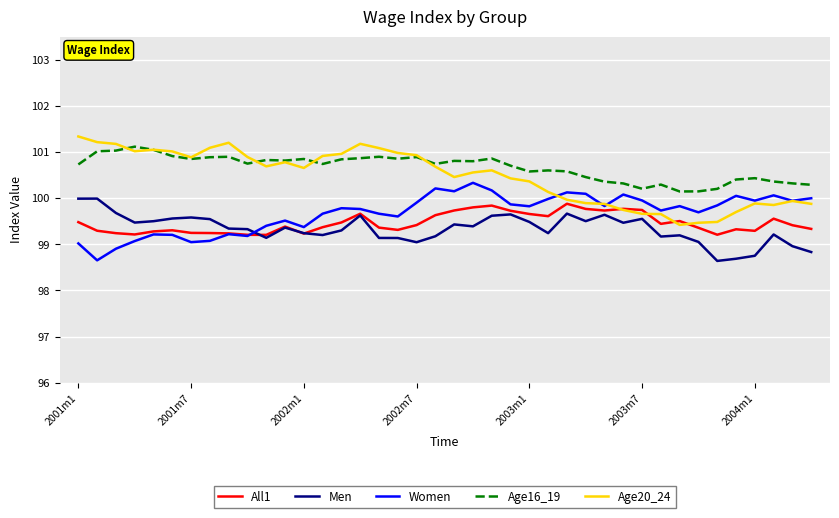

What is the maximum value for Age16_19?

101.1